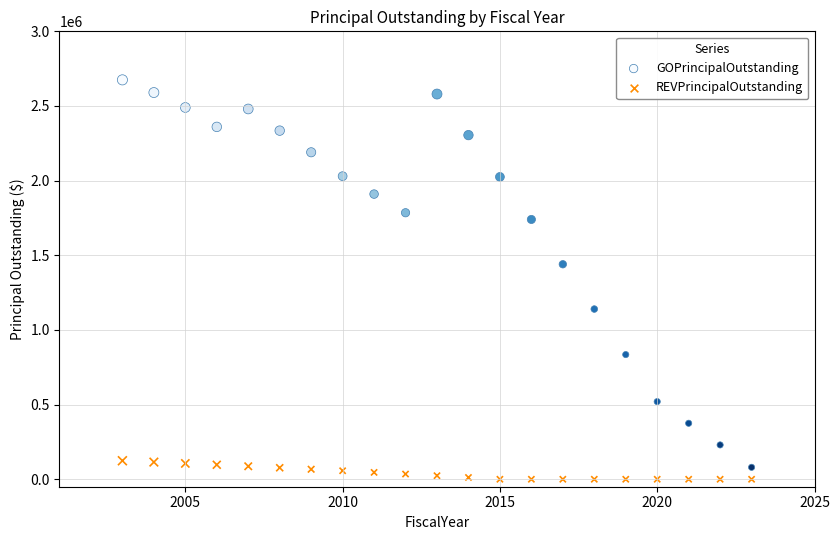

Which series has the largest Y range (max minus min)?

GOPrincipalOutstanding